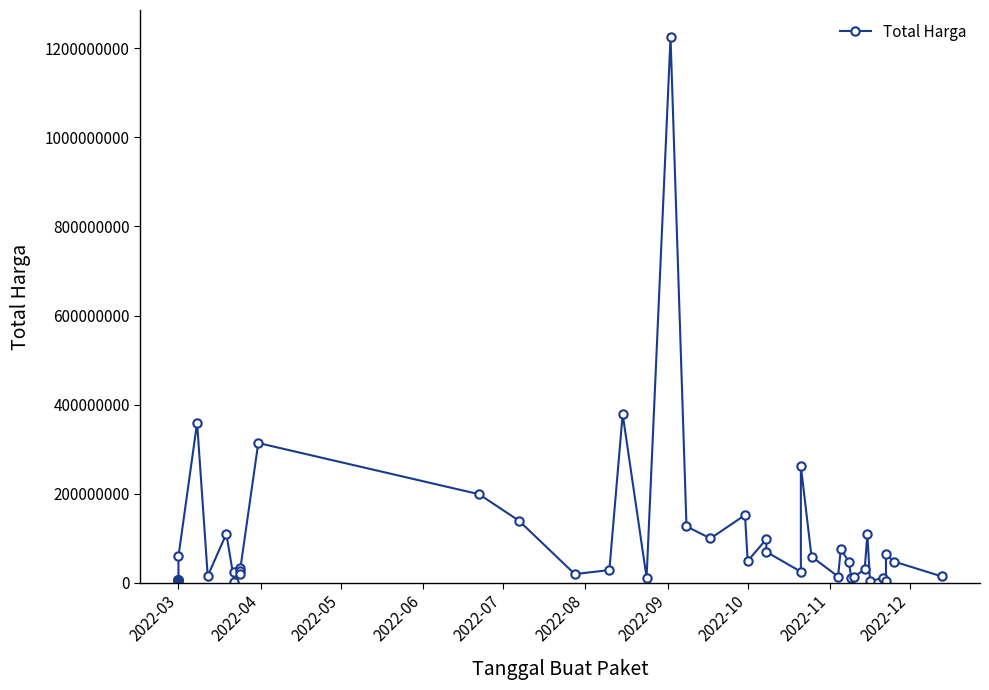

Reading left to right, extract all data points from this chart.

6936000	59935000	359500000	15787200	110389990	2395750	23680800	34132505	27720000	21231000	314121780	199200000	139800000	19950000	29000000	379075000	12000000	1224682000	127000000	100000000	152477000	49478000	98000000	70000000	25200000	262118150	59375000	14400000	75920000	48140000	11100000	13442000	30800000	110000000	3825000	11800000	5093000	65000000	48140000	14750000